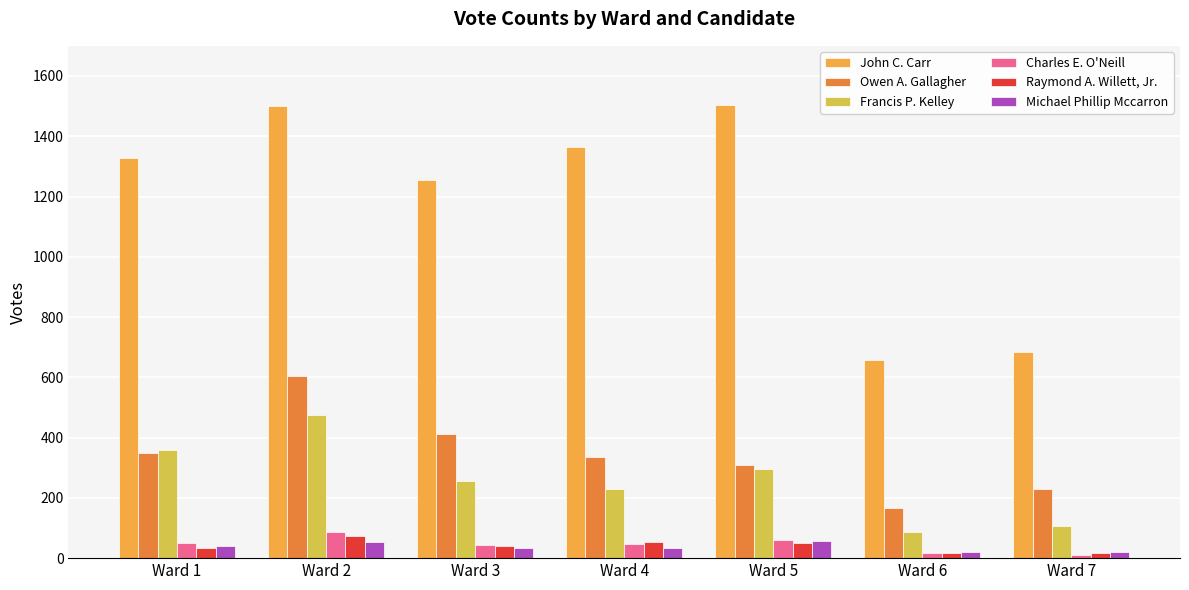

What is the difference between the John C. Carr values at Ward 6 and Ward 7?

26